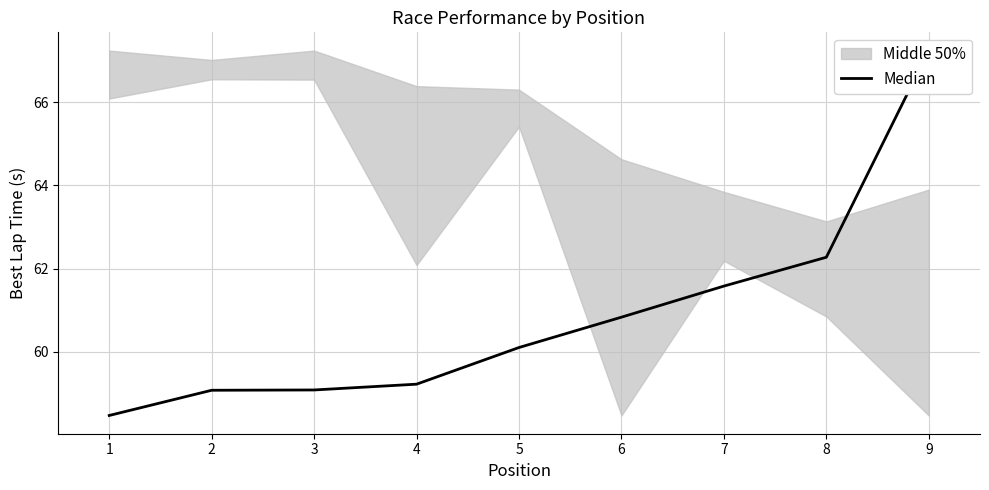

Reading right to left, transcribe all the data shown in this chart.

67.2	62.3	61.6	60.8	60.1	59.2	59.1	59.1	58.5